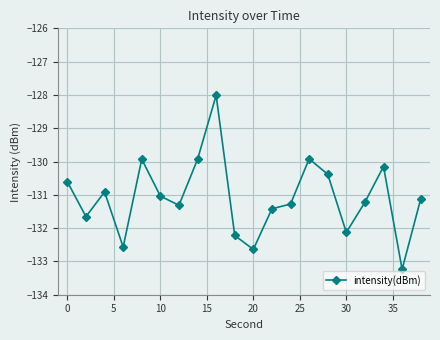

What is the greatest value displayed?

-128.0